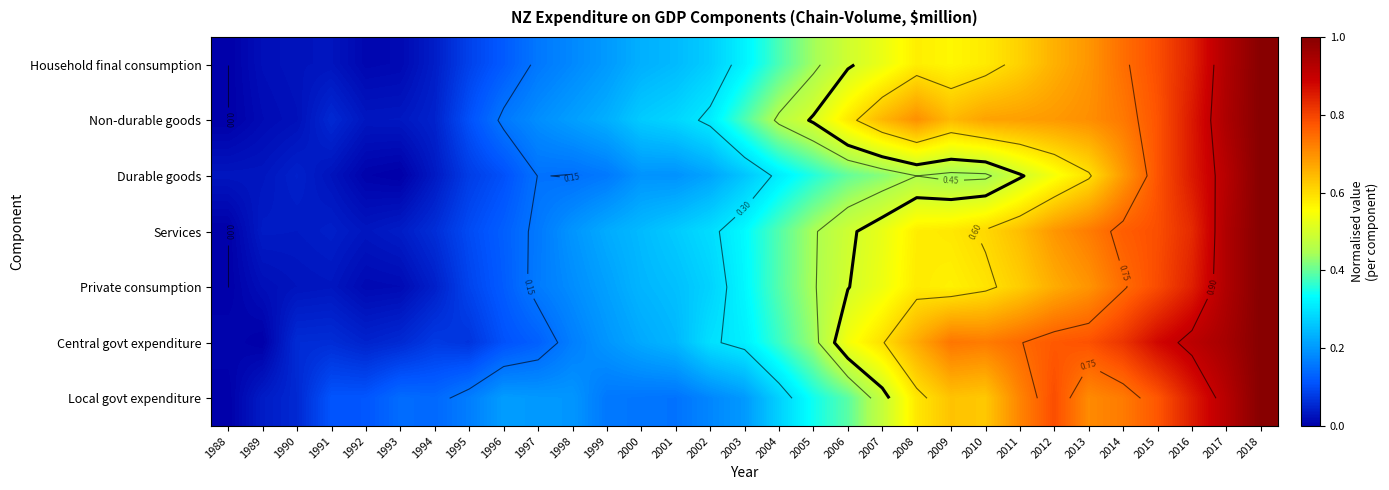

At how many categories does at least one series exceed 0?

31